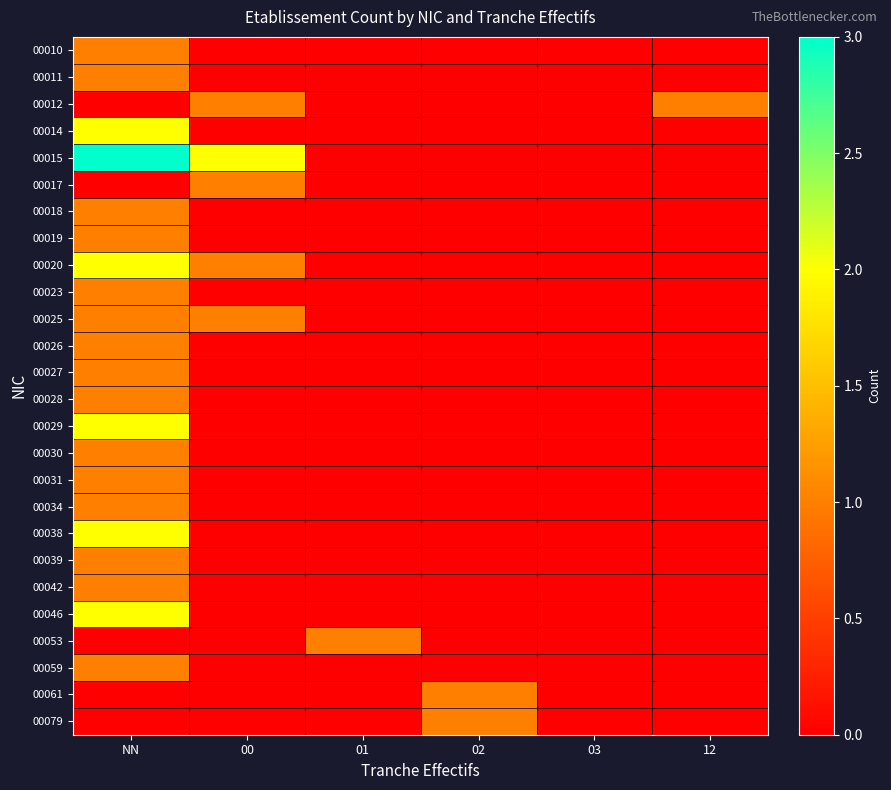

Between NN and 02, which is larger?

NN